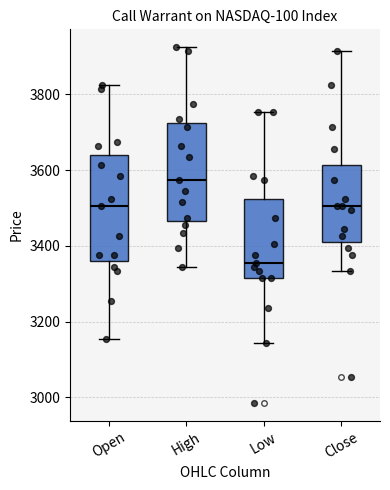

Reading left to right, transcribe this box plot: for each box, give where its median line is, the range the box spans, and where its two whiskers end, as read against the y-axis. The values are not printed on the chart, so give them approximately, as read against the axis.

Open: median 3500, box 3360 to 3640, whiskers 3160 to 3820
High: median 3580, box 3460 to 3720, whiskers 3340 to 3920
Low: median 3360, box 3320 to 3520, whiskers 3140 to 3760
Close: median 3500, box 3420 to 3620, whiskers 3340 to 3920